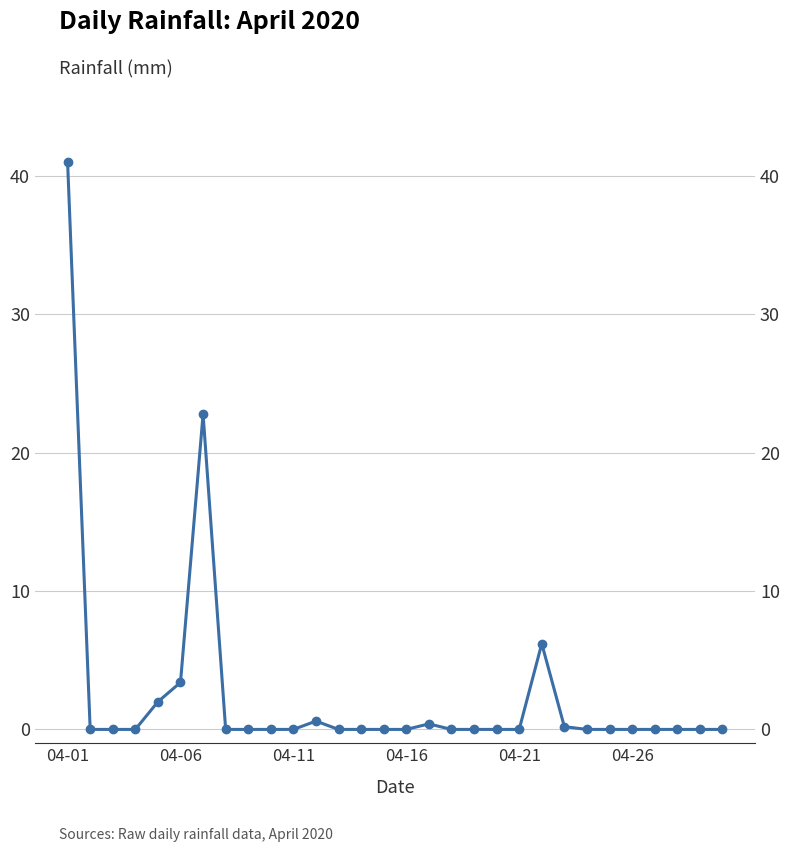

True or false: the data shows 0.0 at 18.

True